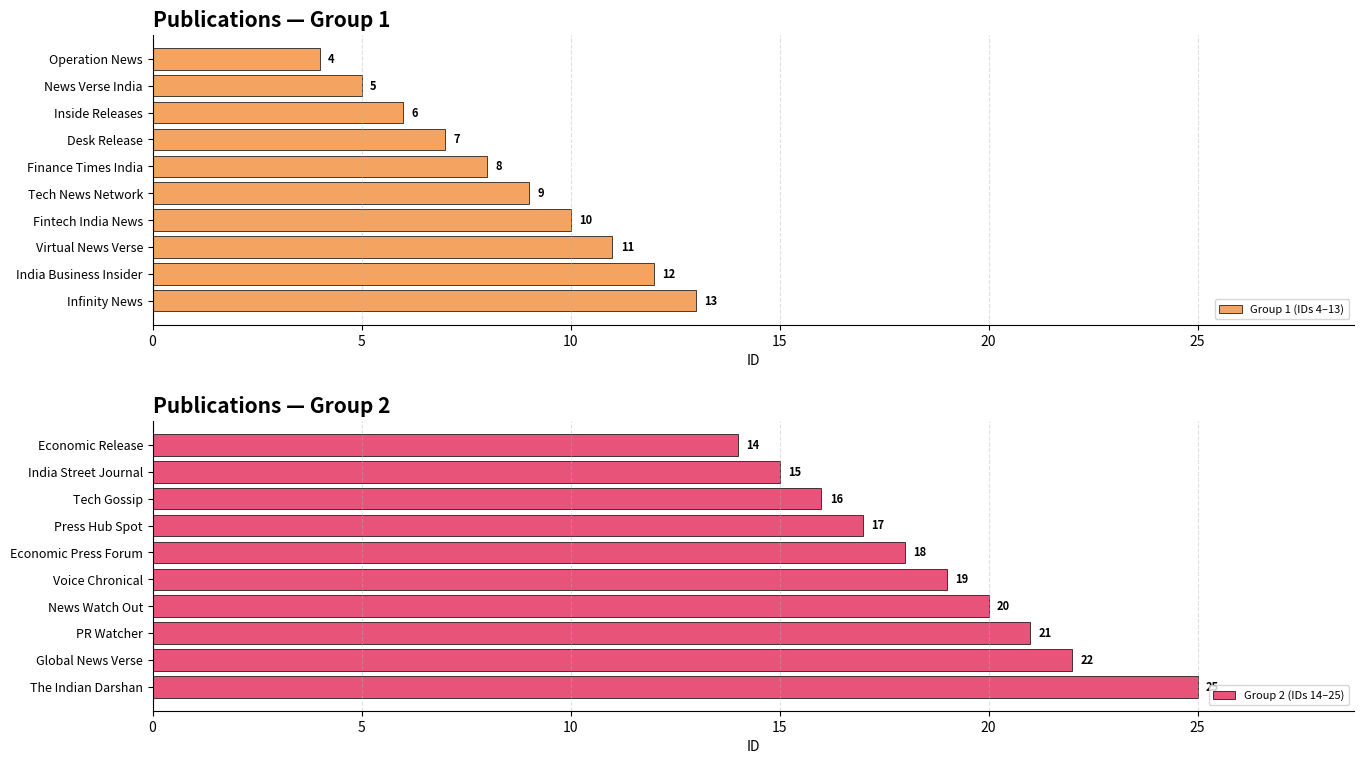

Which category has the lowest value in the Group 1 (IDs 4–13) series?

Operation News